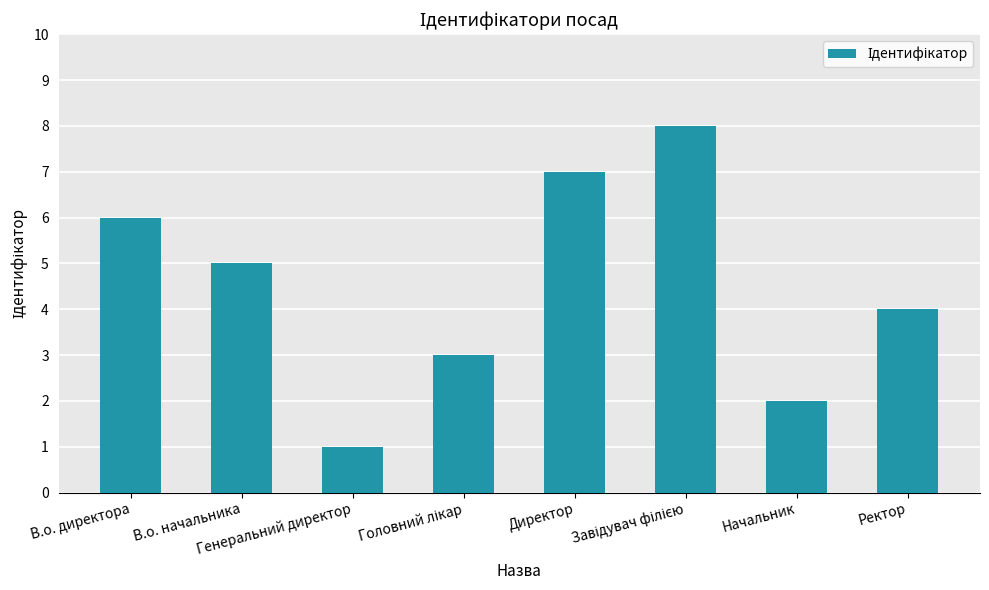

How many bars are there in total?

8